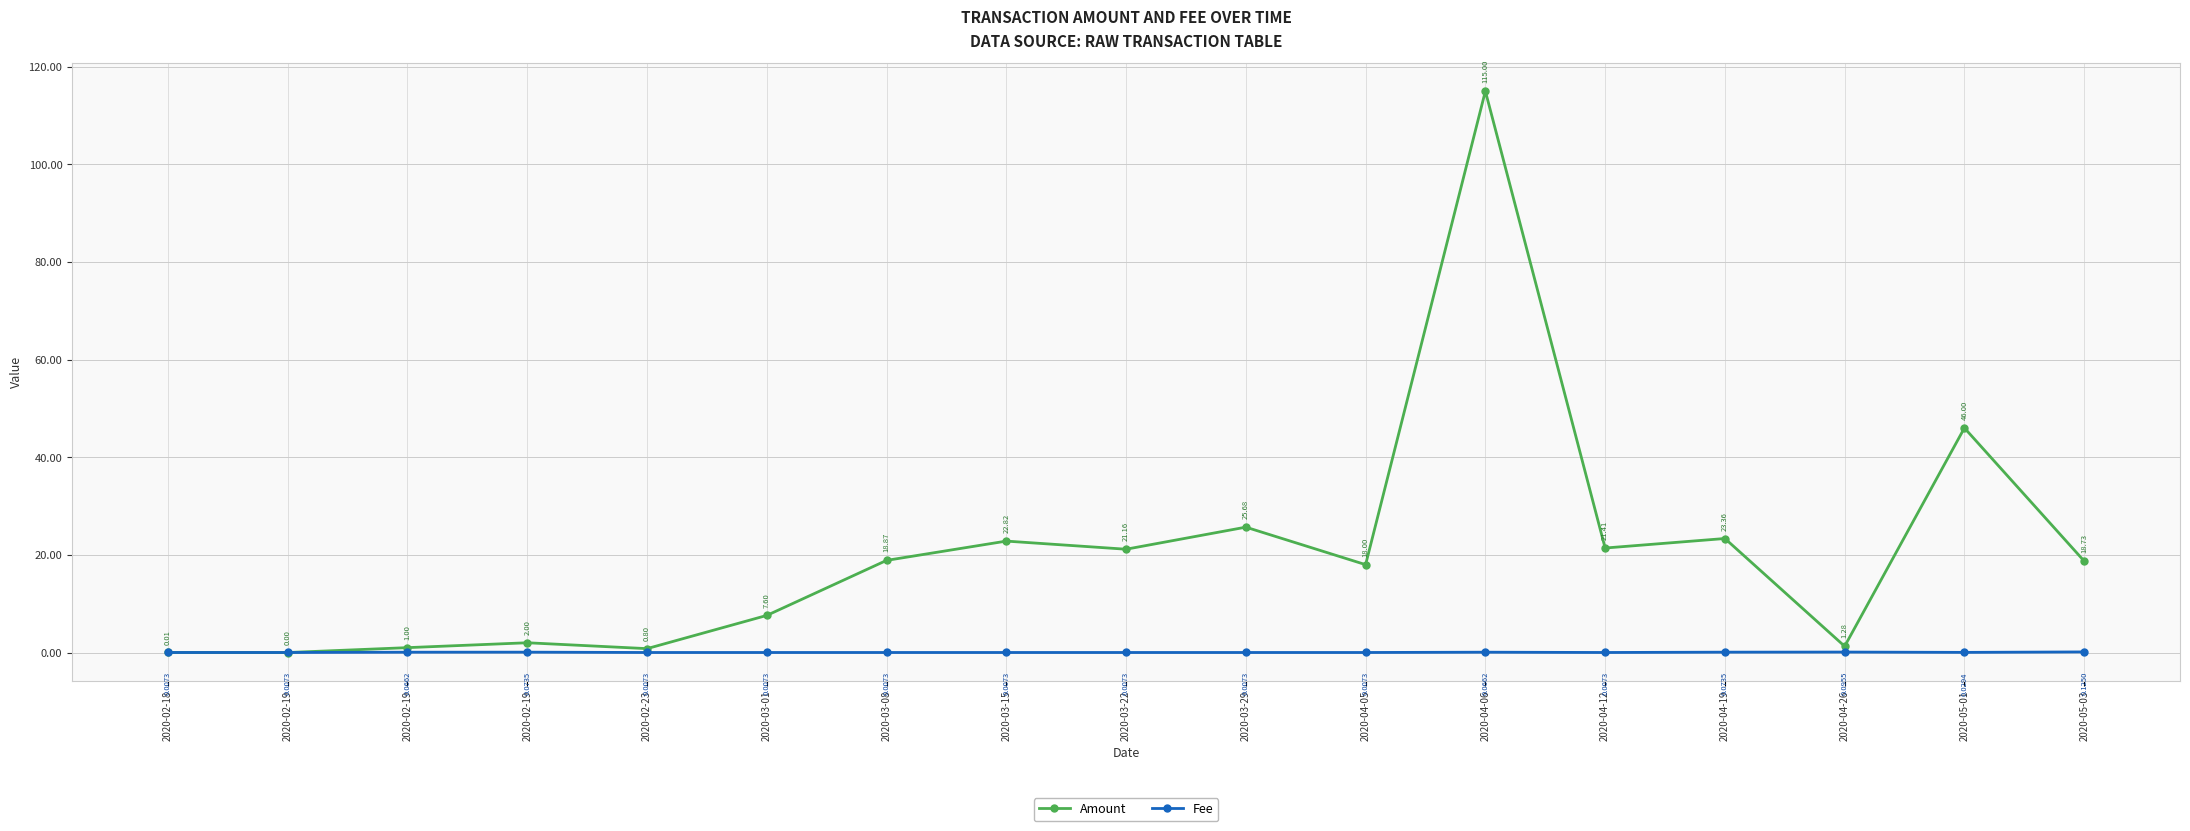

Between which two adjacent categories do Amount and Fee first intersect?

2020-02-18 and 2020-02-19